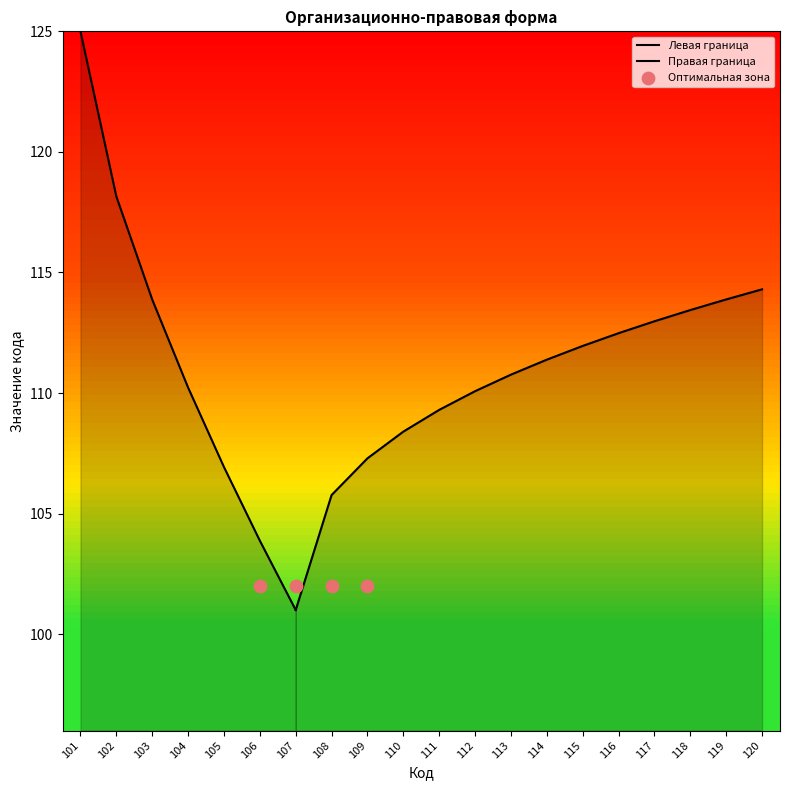

What is the ratio of the value at 109 to the value at 120?

0.9